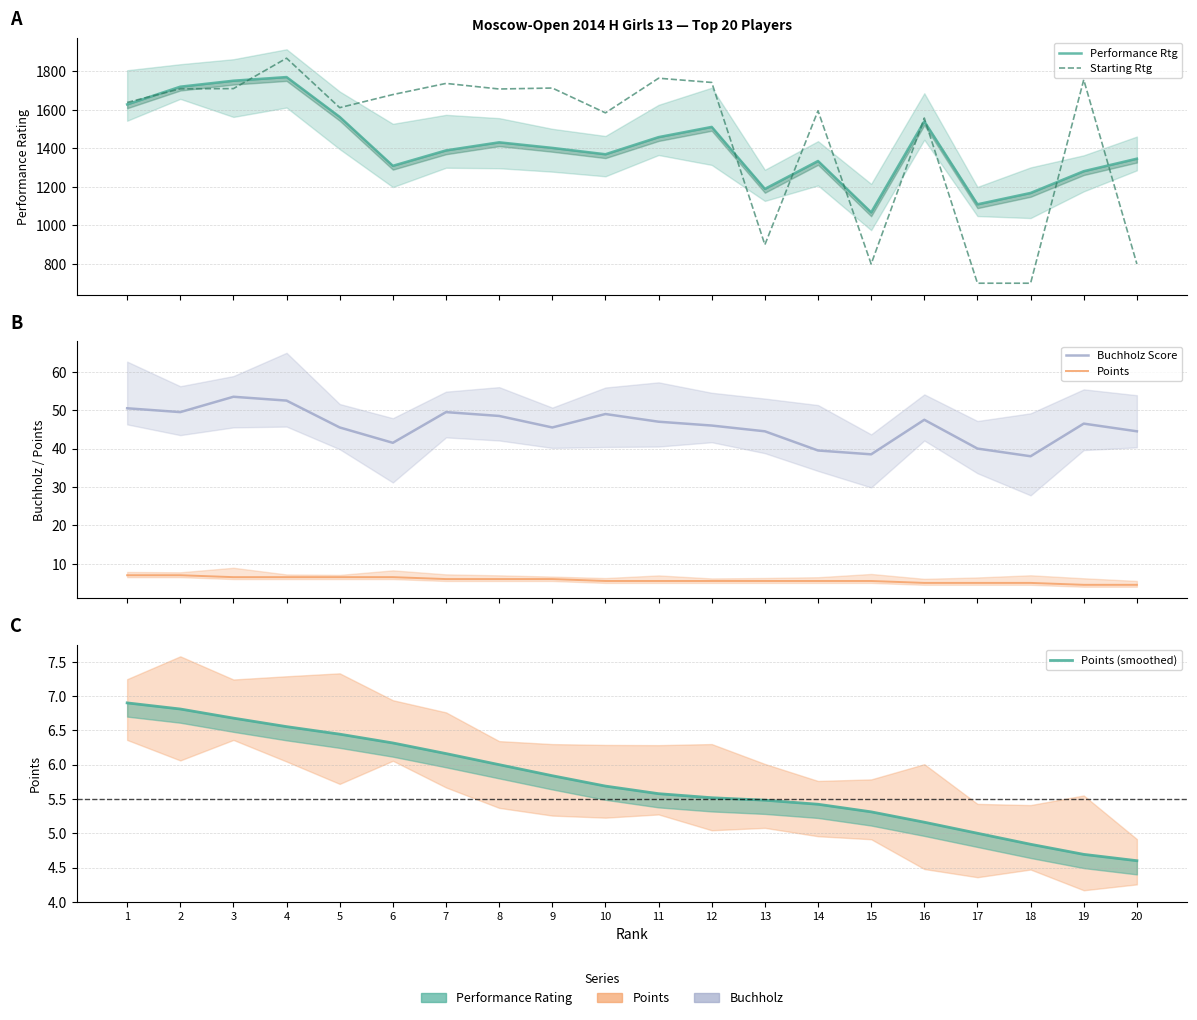

Which series has the widest spread of values?

Starting Rtg